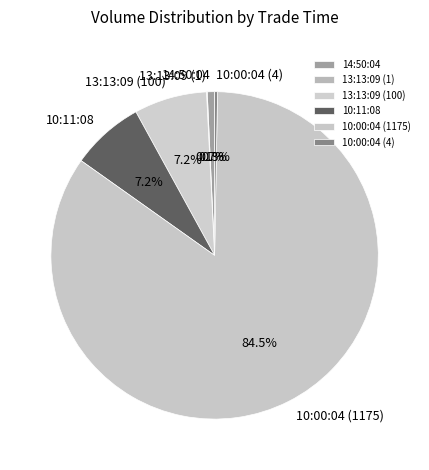

How much of the chart is everything except 14:50:04?

99.3%